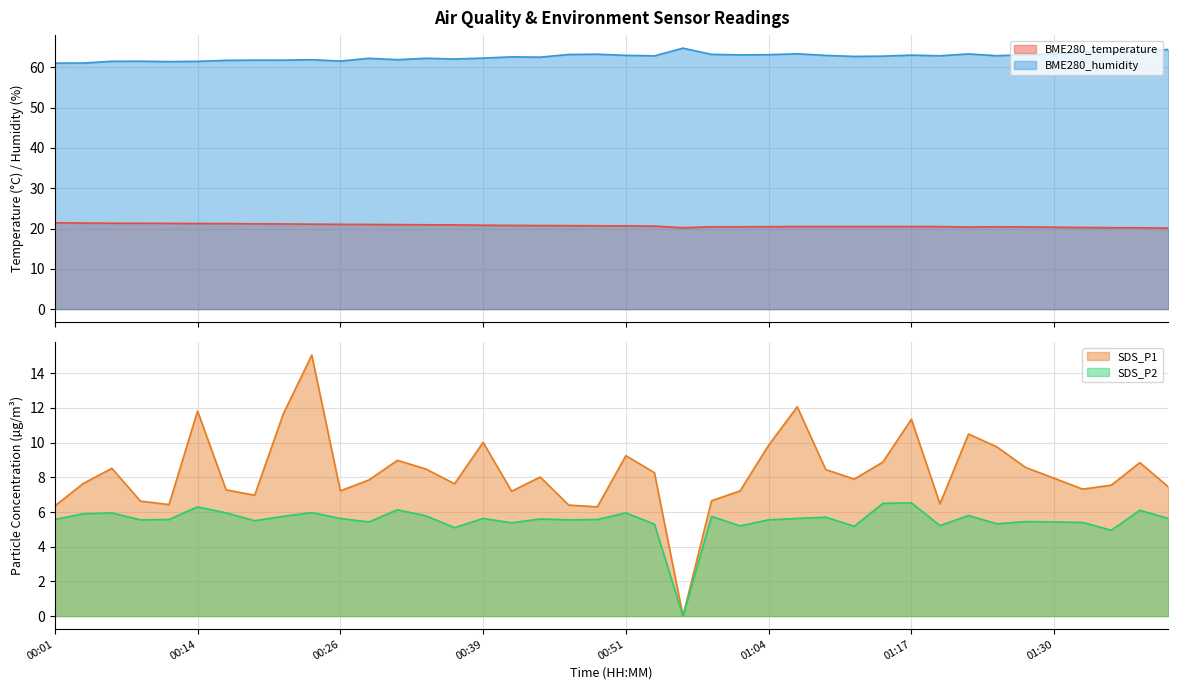

What is the label of the 12th point from the left?

00:29